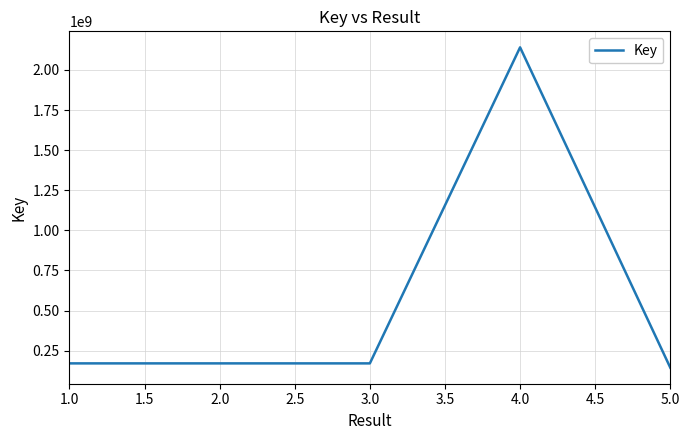

Read the value at 4.0, to the nearest 100.

2140567300